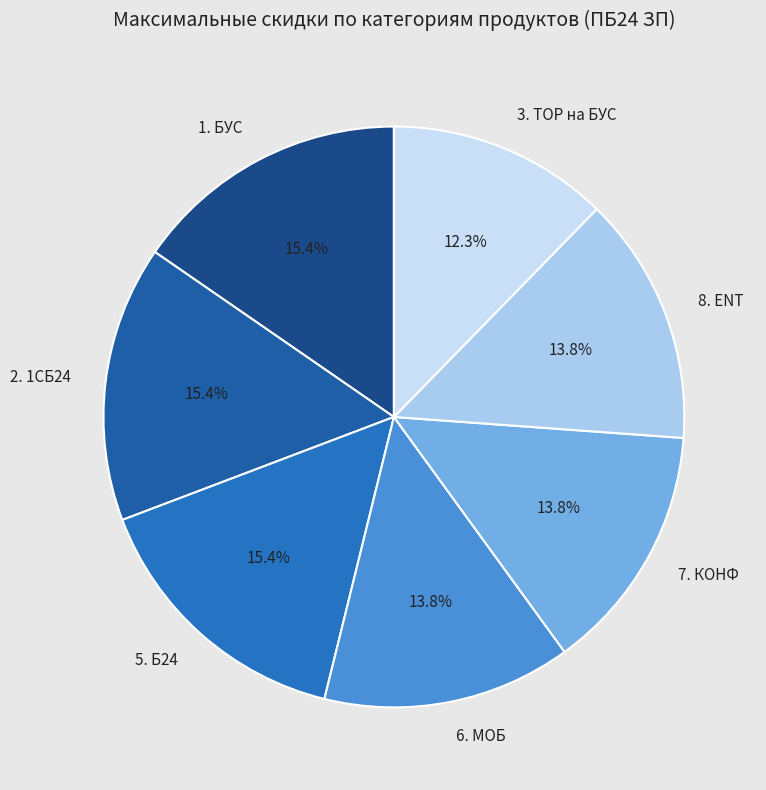

To the nearest percent, what portion does 7. КОНФ represent?

14%